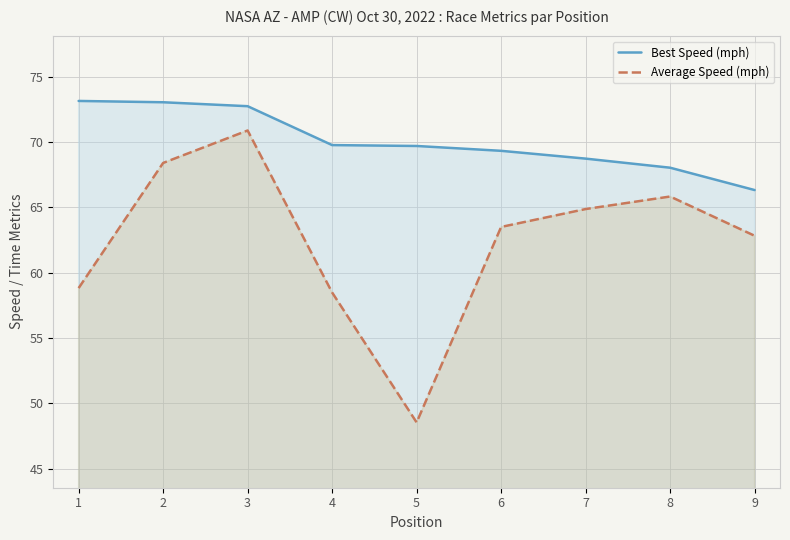

What is the value of the Average Speed (mph) point at the 3rd from the left?

70.9